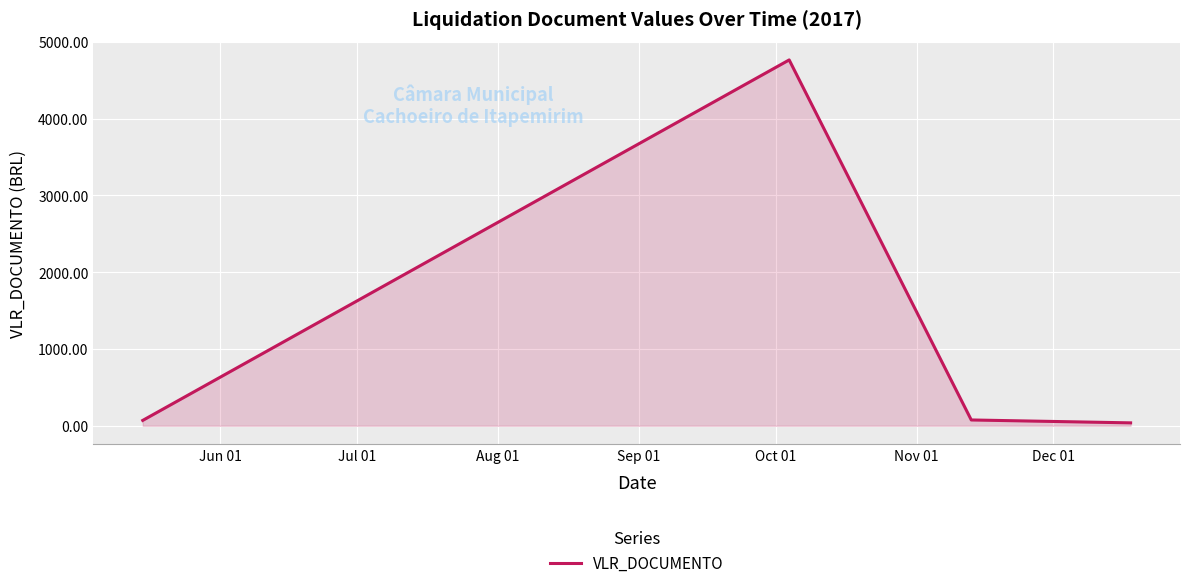

What is the difference between the maximum and minimum values?

4725.6